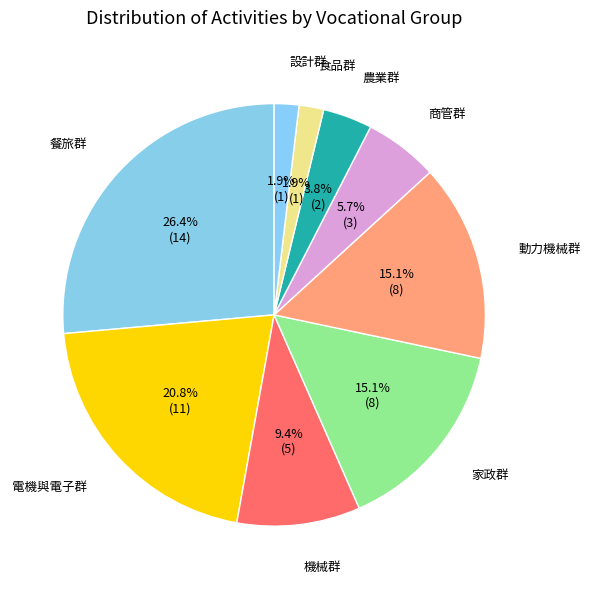

How many slices are in this pie chart?

9